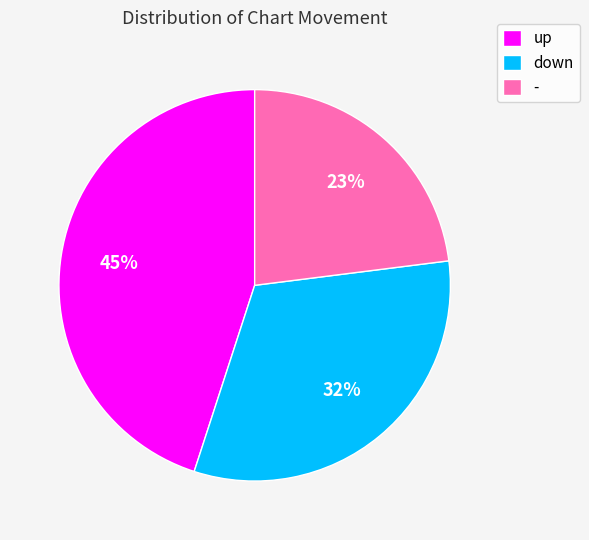

Count the number of slices in the pie.

3